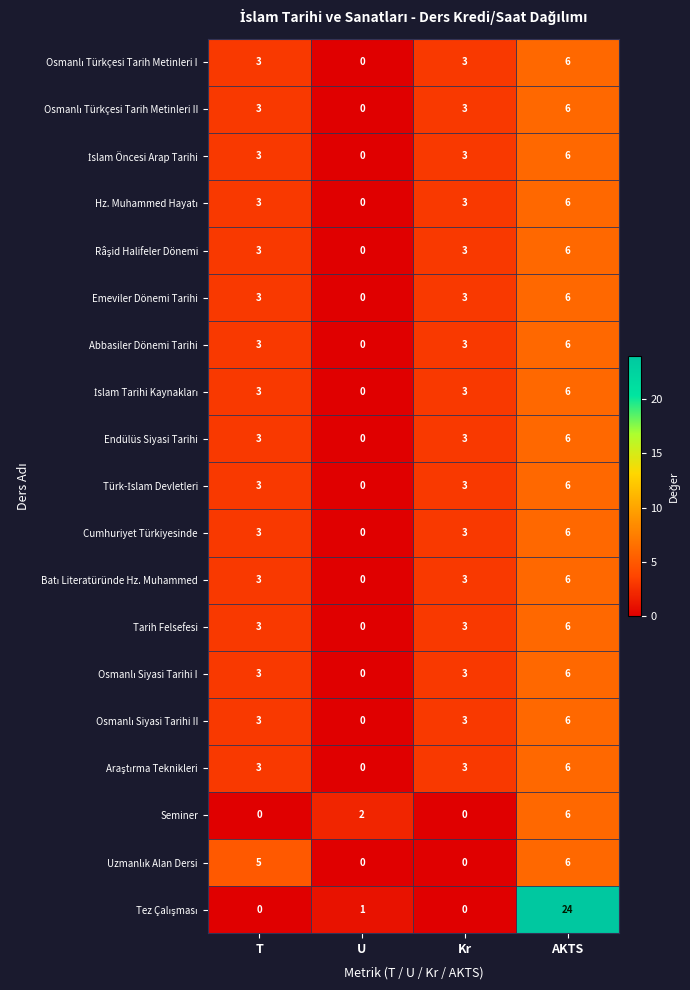

The Cumhuriyet Türkiyesinde series shows 6 at AKTS. True or false?

True